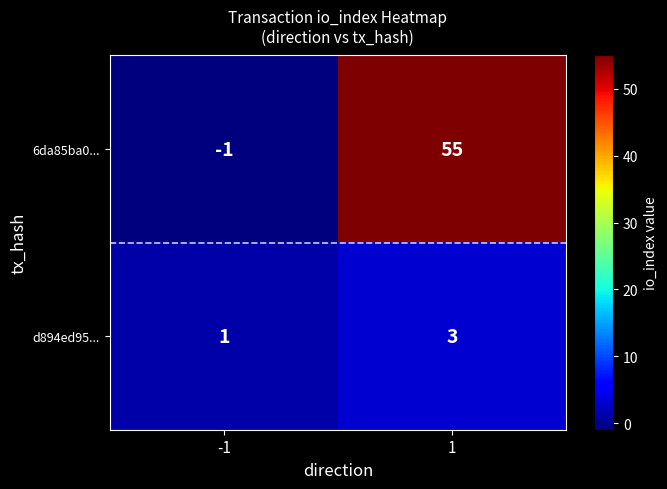

Rank the categories by d894ed95... value from highest to lowest.

1, -1